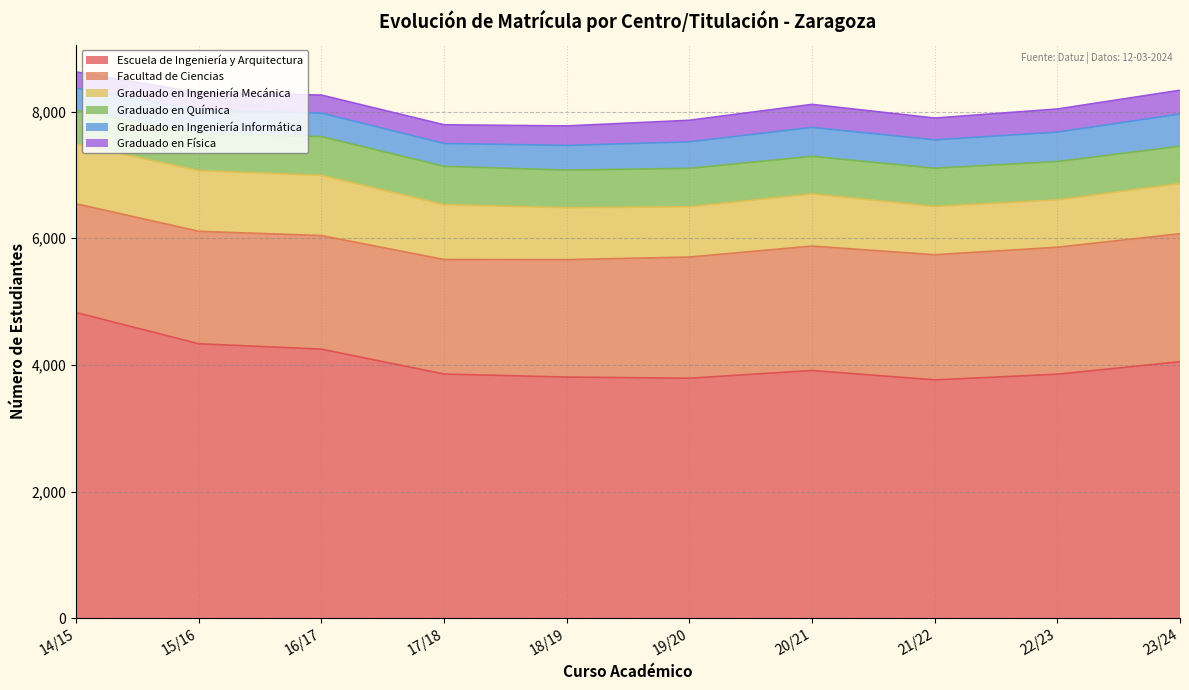

What is the sum of the Facultad de Ciencias values at 23/24 and 20/21?

3984